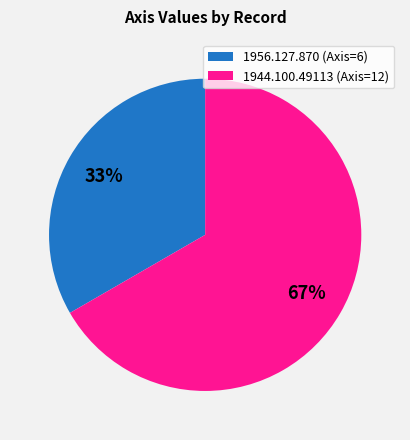

Combined, do 1944.100.49113 (Axis=12) and 1956.127.870 (Axis=6) account for over 50%?

Yes